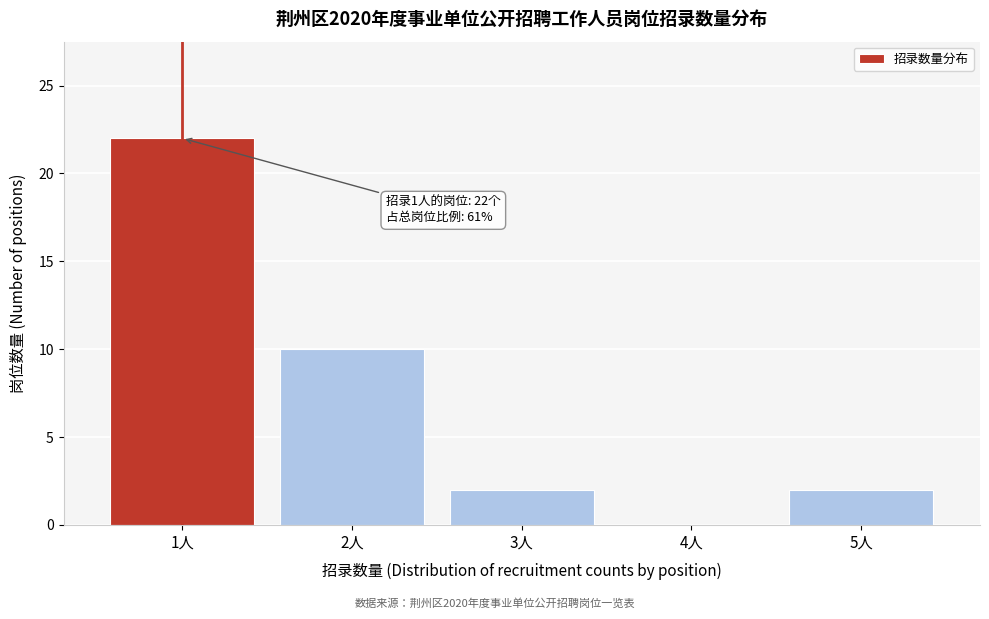

Reading left to right, transcribe all the data shown in this chart.

1人=22	2人=10	3人=2	4人=0	5人=2